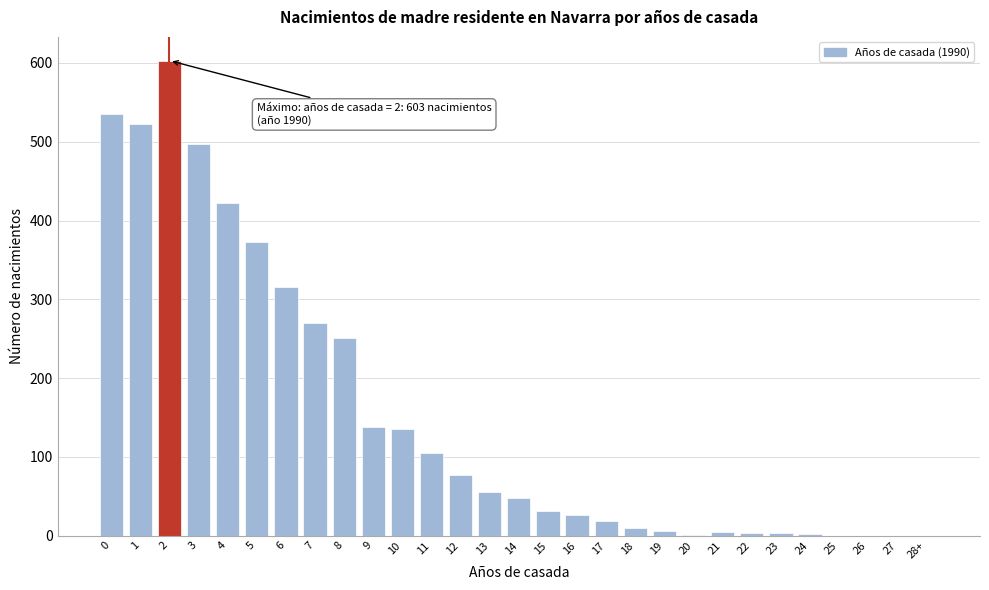

What is the greatest value displayed?

603